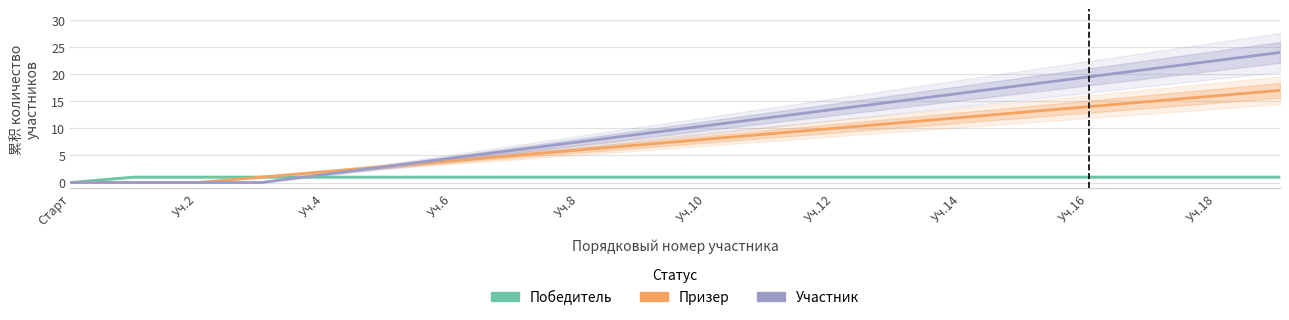

Which label corresponds to the largest value in the chart?

19